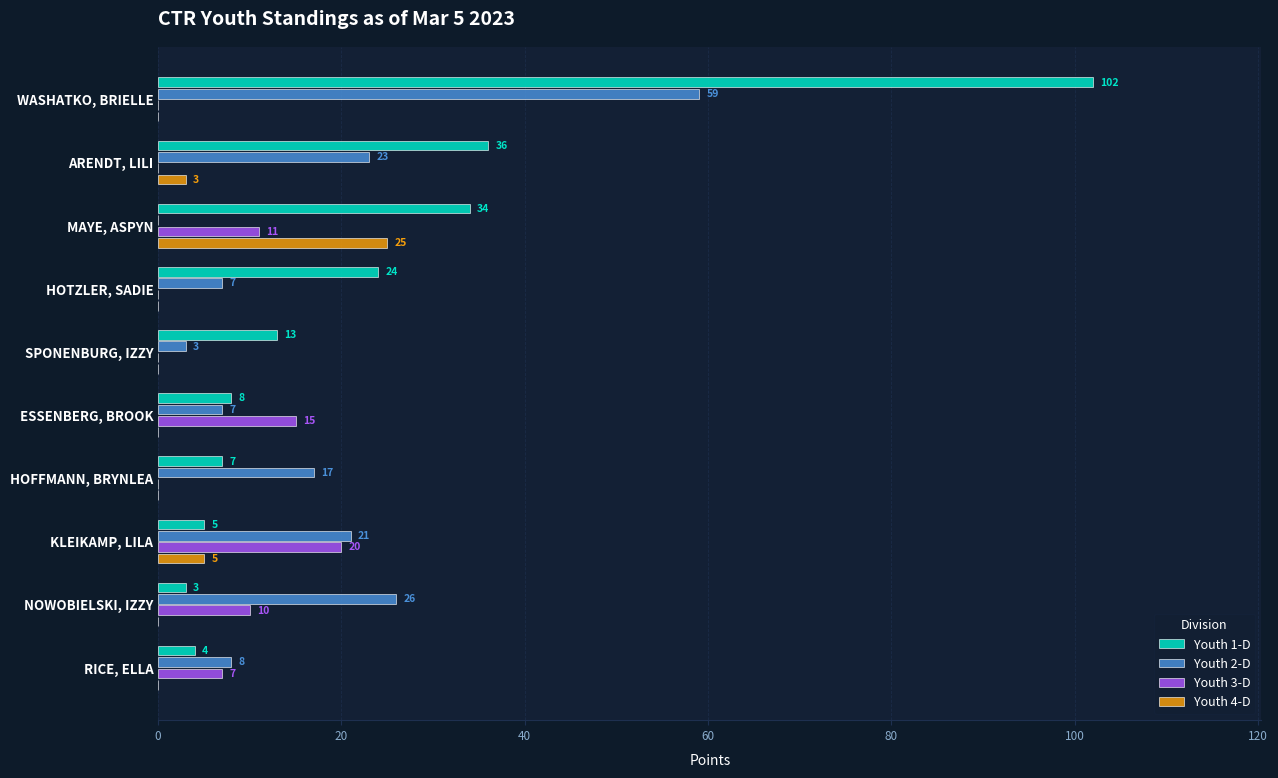

What is the approximate value of Youth 3-D at KLEIKAMP, LILA, to the nearest 10?

20